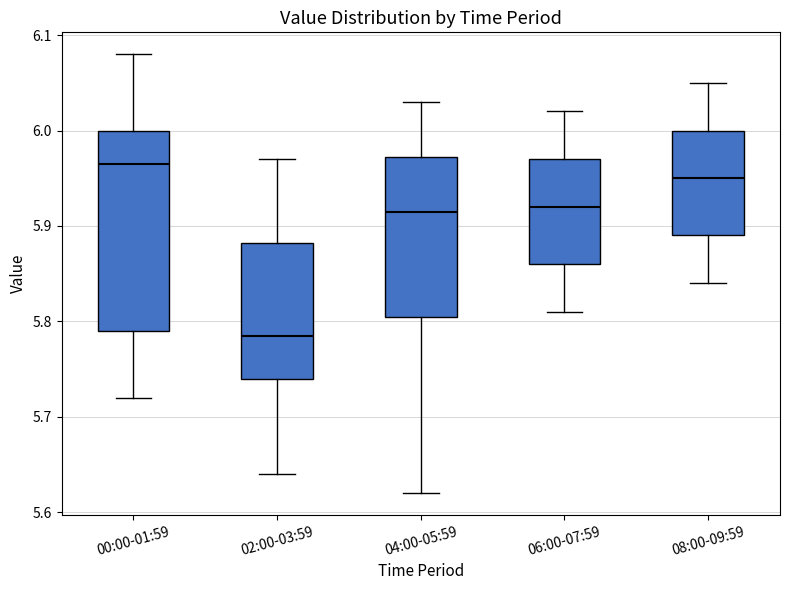

Reading left to right, read every box against the y-axis: the position of its median line, the range the box covers, and the ends of its whiskers. The values are not printed on the chart, so give them approximately, as read against the axis.

00:00-01:59: median 5.97, box 5.79 to 6.00, whiskers 5.72 to 6.08
02:00-03:59: median 5.79, box 5.74 to 5.88, whiskers 5.64 to 5.97
04:00-05:59: median 5.92, box 5.81 to 5.97, whiskers 5.62 to 6.03
06:00-07:59: median 5.92, box 5.86 to 5.97, whiskers 5.81 to 6.02
08:00-09:59: median 5.95, box 5.89 to 6.00, whiskers 5.84 to 6.05